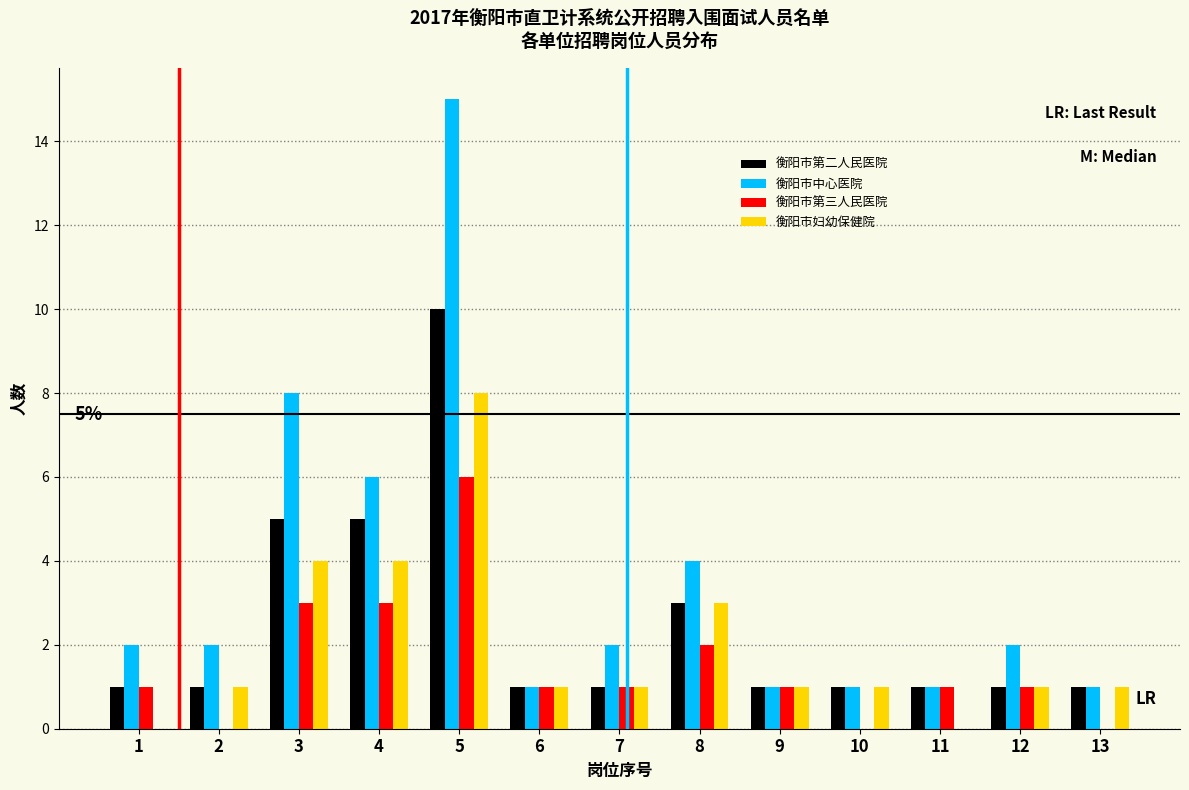

What is the sum of all 衡阳市中心医院 values?

46